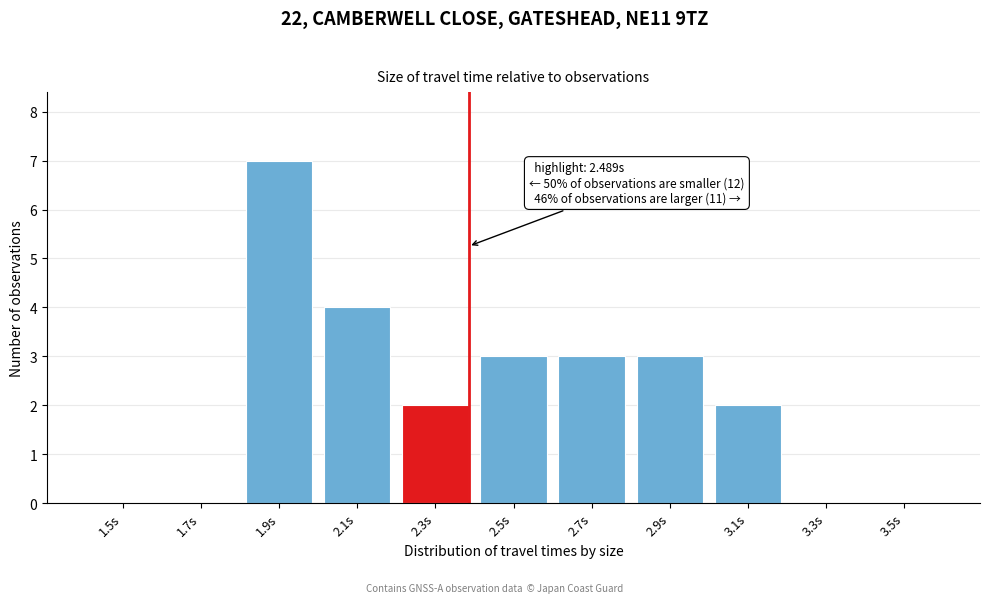

Reading right to left, extract all data points from this chart.

3.5s=0	3.3s=0	3.1s=2	2.9s=3	2.7s=3	2.5s=3	2.3s=2	2.1s=4	1.9s=7	1.7s=0	1.5s=0